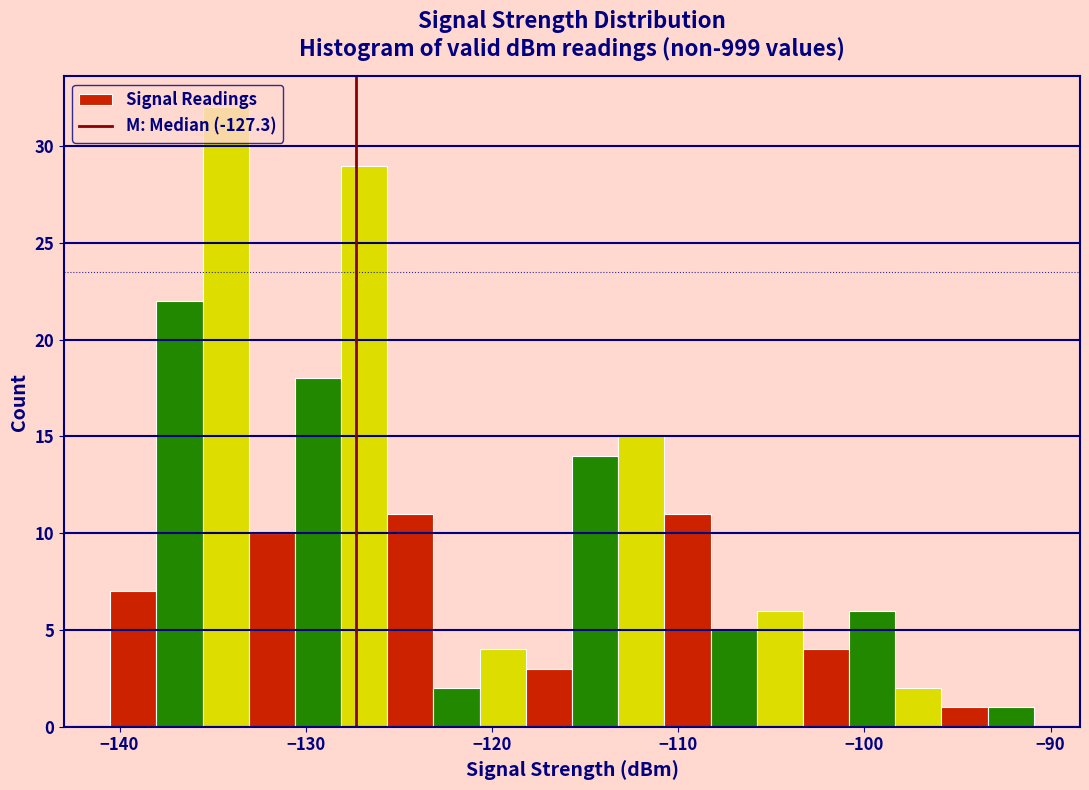

Around what value on the x-axis is the tallest bar? Give the approximate position of its centre, as read against the axis.

-134